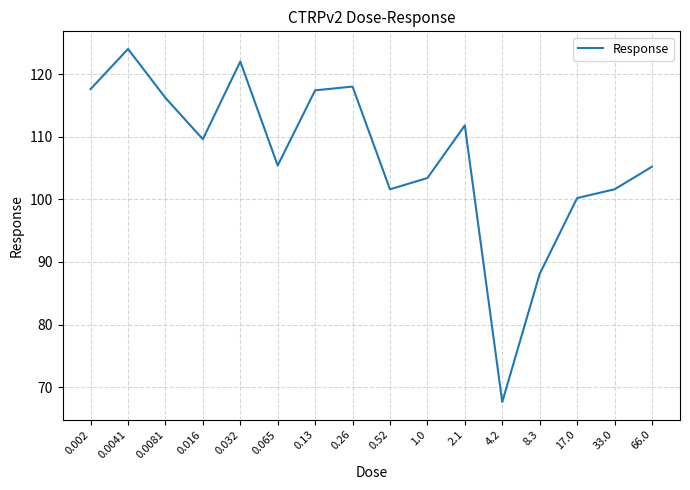

What position from the right is 0.002?

16